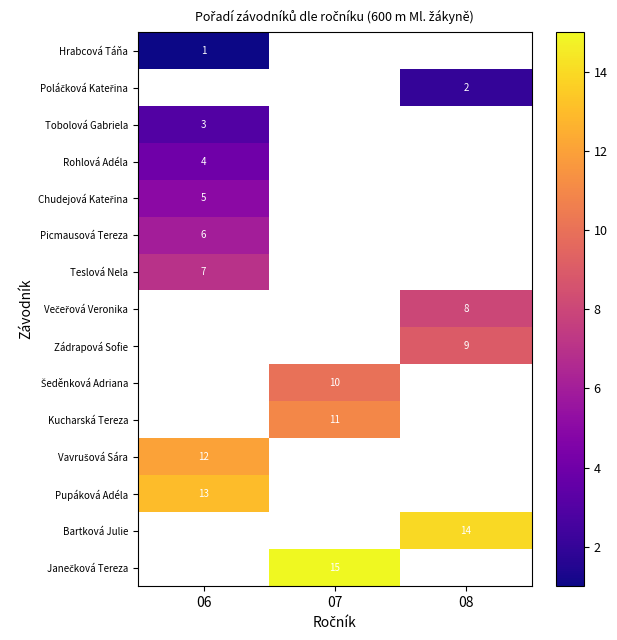

True or false: Rohlová Adéla has a value of 5 at 06.

False